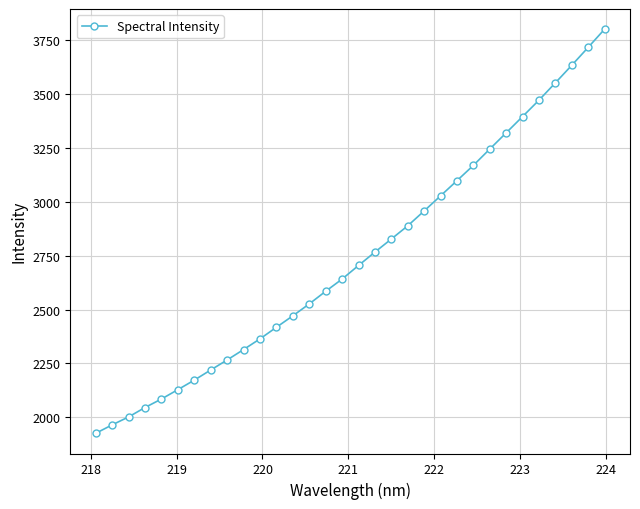

What is the sum of all values?

87710.9